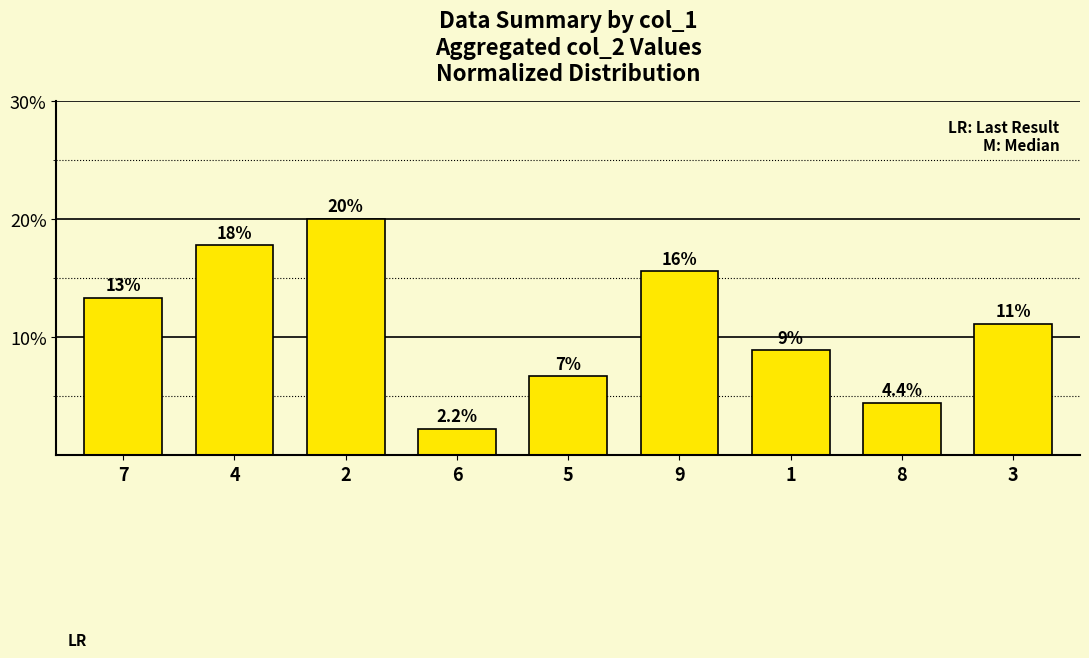

What position from the right is 2?

7